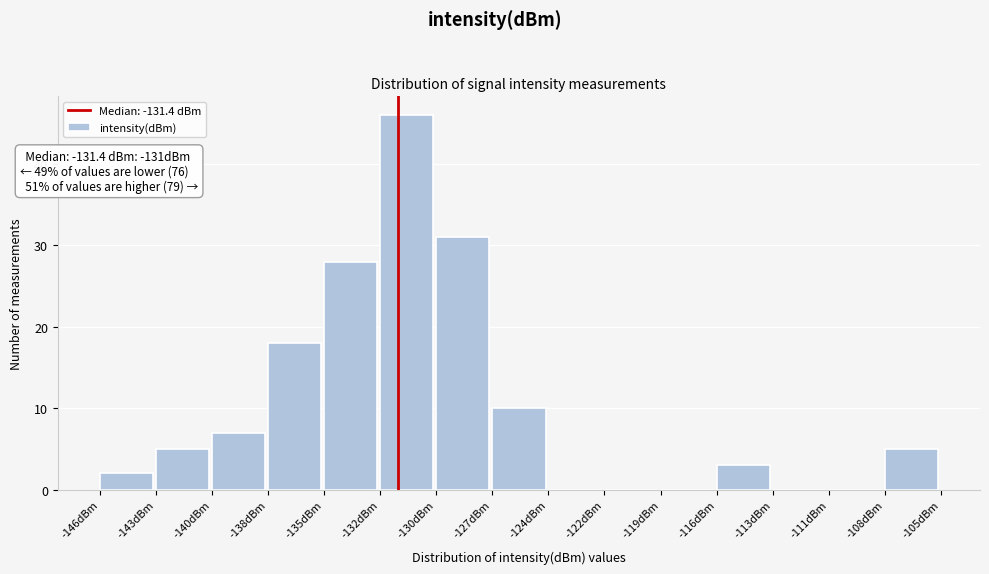

Reading left to right, transcribe all the data shown in this chart.

-146dBm=2	-143dBm=5	-140dBm=7	-138dBm=18	-135dBm=28	-132dBm=46	-130dBm=31	-127dBm=10	-124dBm=0	-122dBm=0	-119dBm=0	-116dBm=3	-113dBm=0	-111dBm=0	-108dBm=5